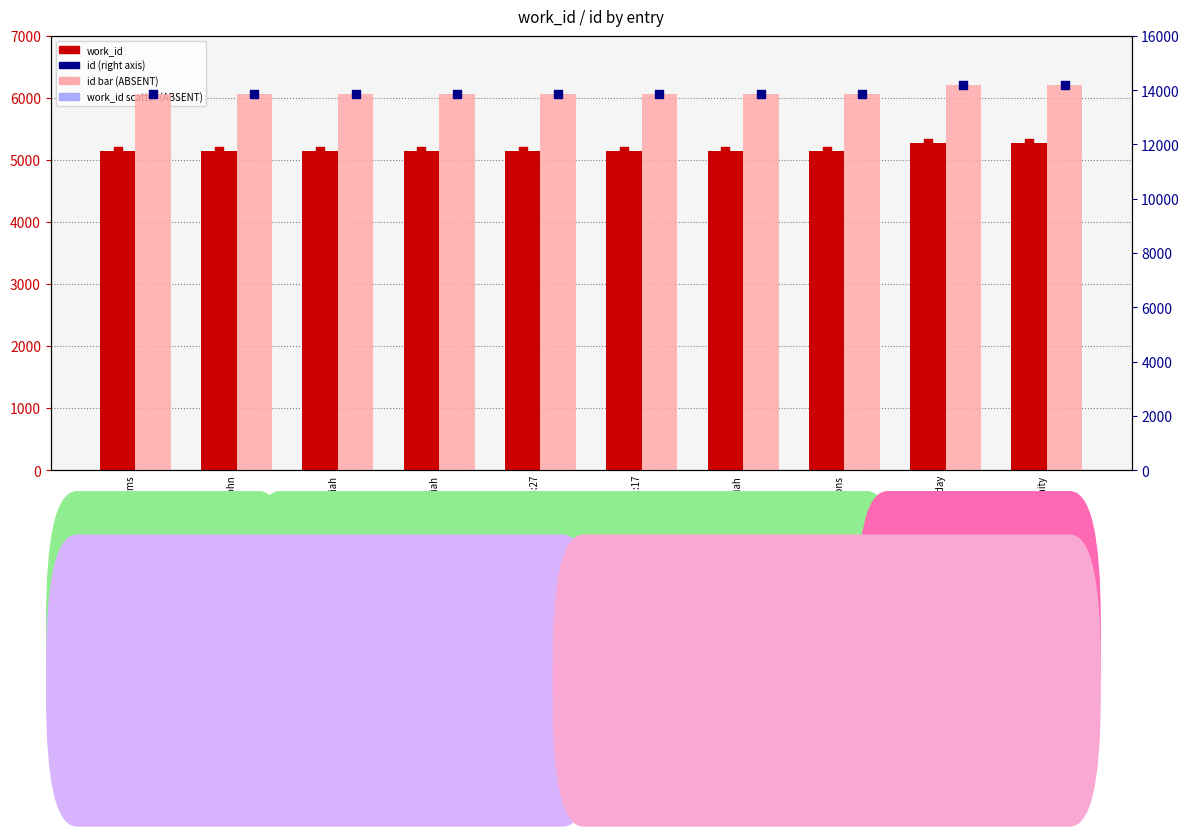

Which series has the largest total across all categories?

id (ABSENT)